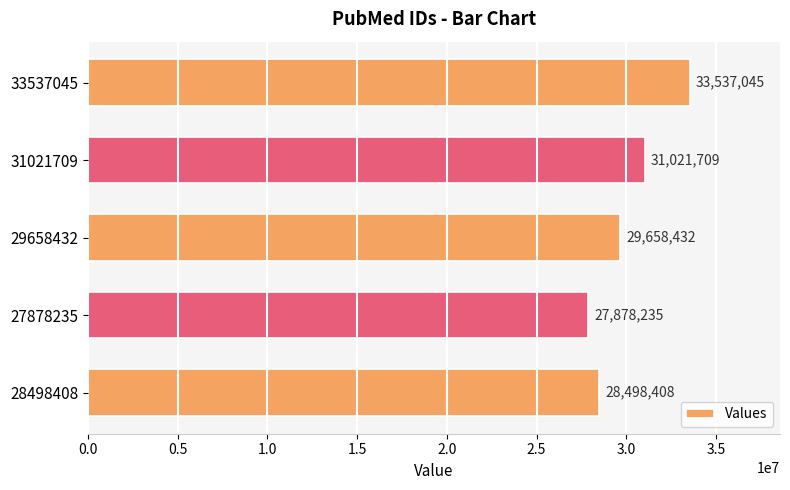

Reading bottom to top, list all the values displayed in this chart.

28498408	27878235	29658432	31021709	33537045